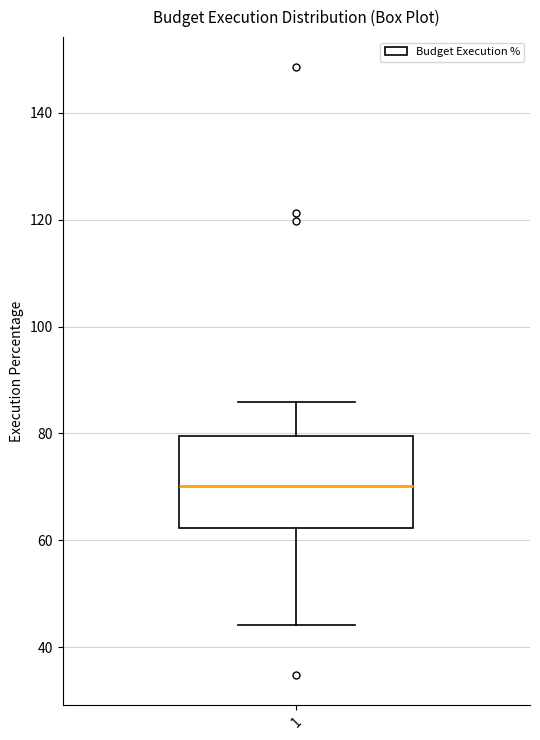

Transcribe this box plot: give where the median line is, the range the box spans, and where the two whiskers end, as read against the y-axis. The values are not printed on the chart, so give them approximately, as read against the axis.

median 70, box 62 to 80, whiskers 44 to 86